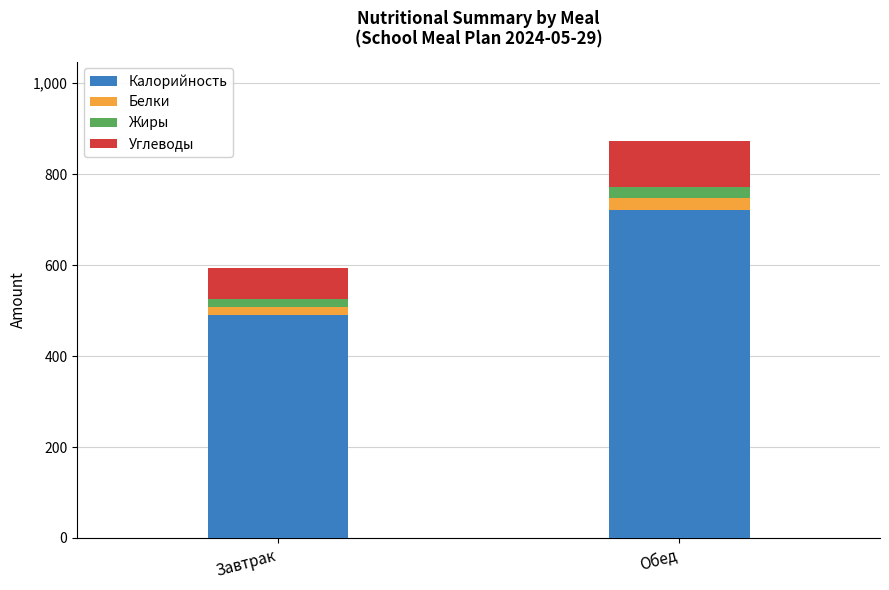

Does the chart contain any negative values?

No